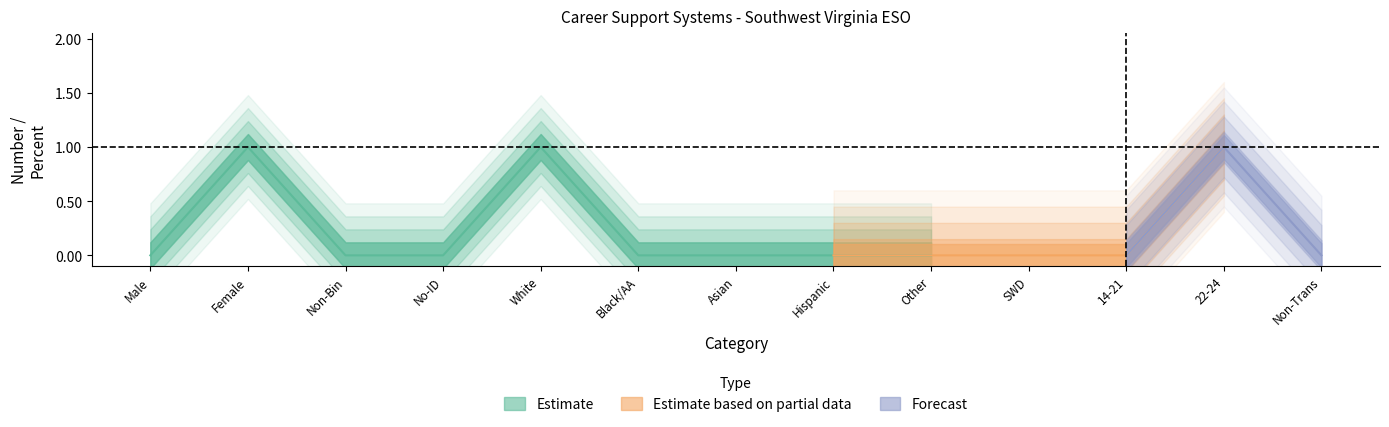

True or false: Number has more than 2 points higher than both neighbors.

True